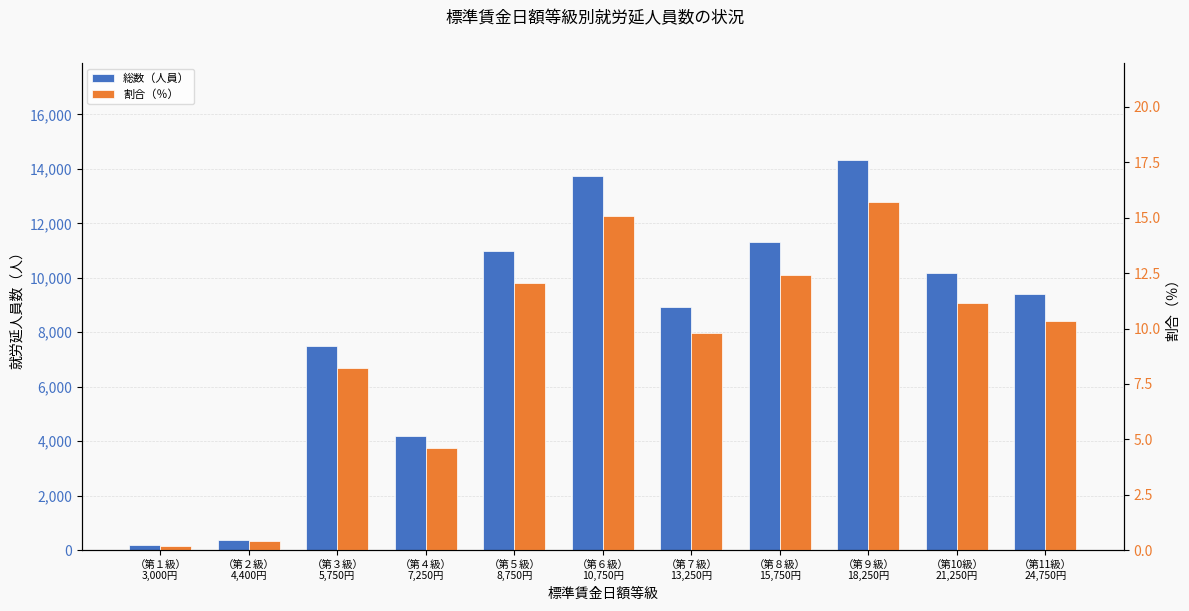

What is the value of the 総数（人員） bar at the 1st from the left?

181.0